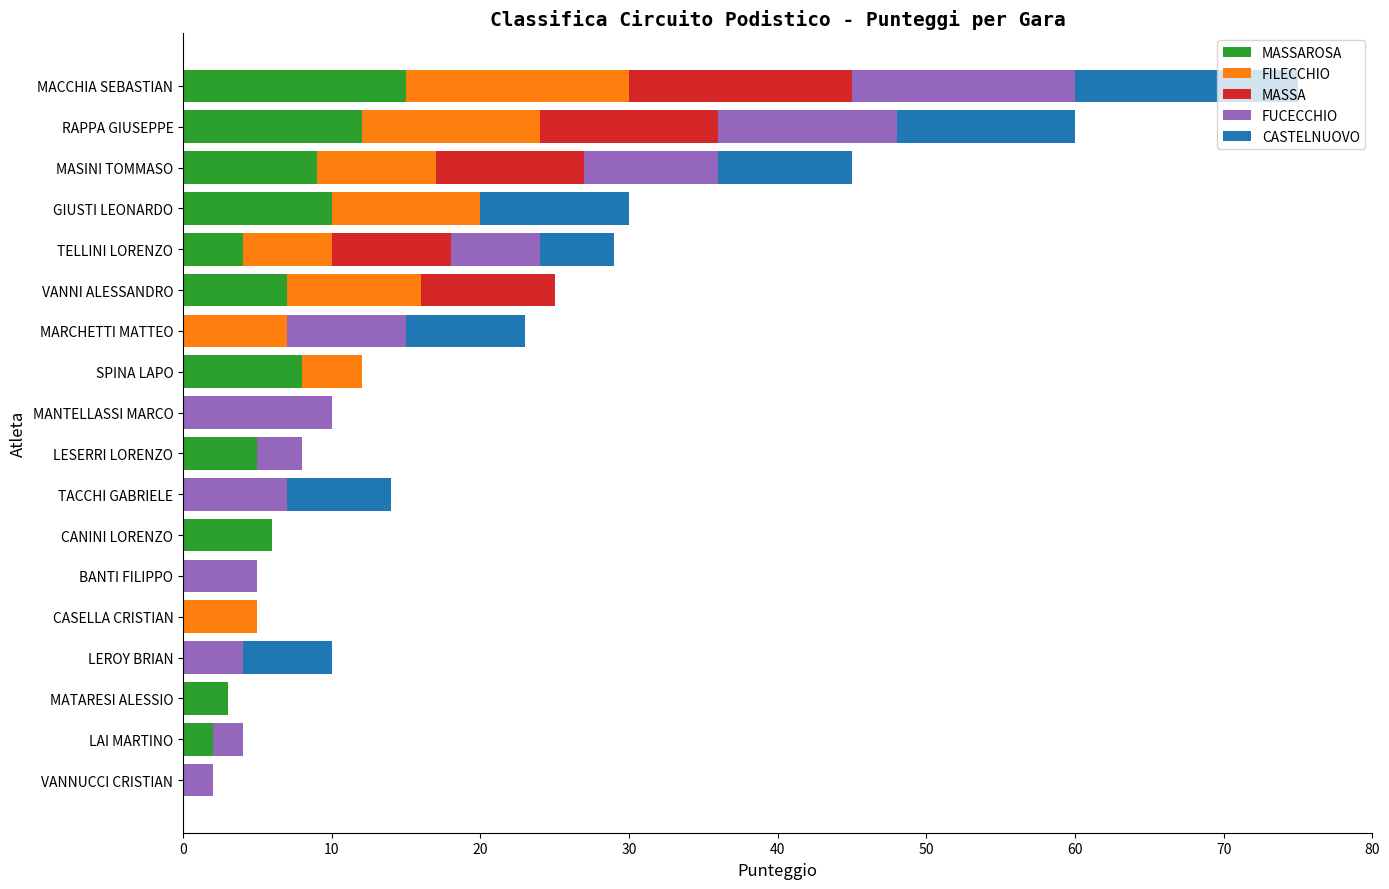

What is the total value across all series at LEROY BRIAN?

10